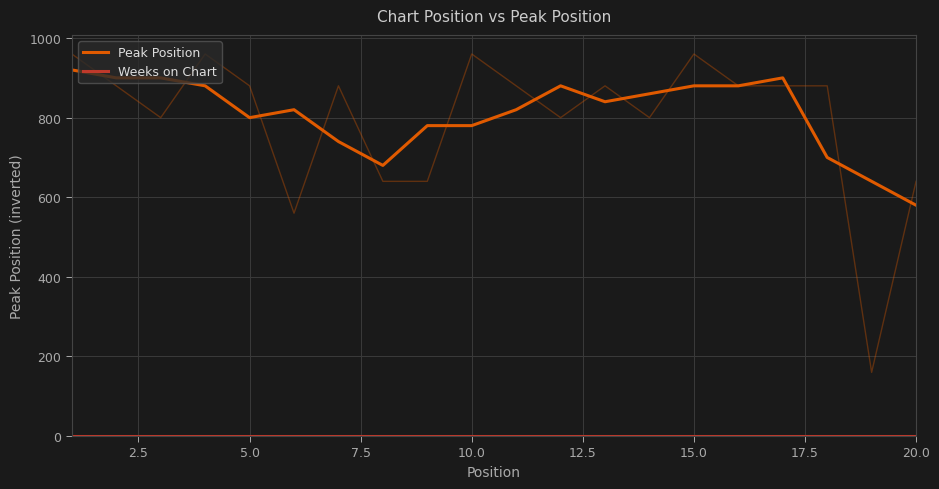

True or false: Weeks on Chart and Peak Position intersect in this chart.

False